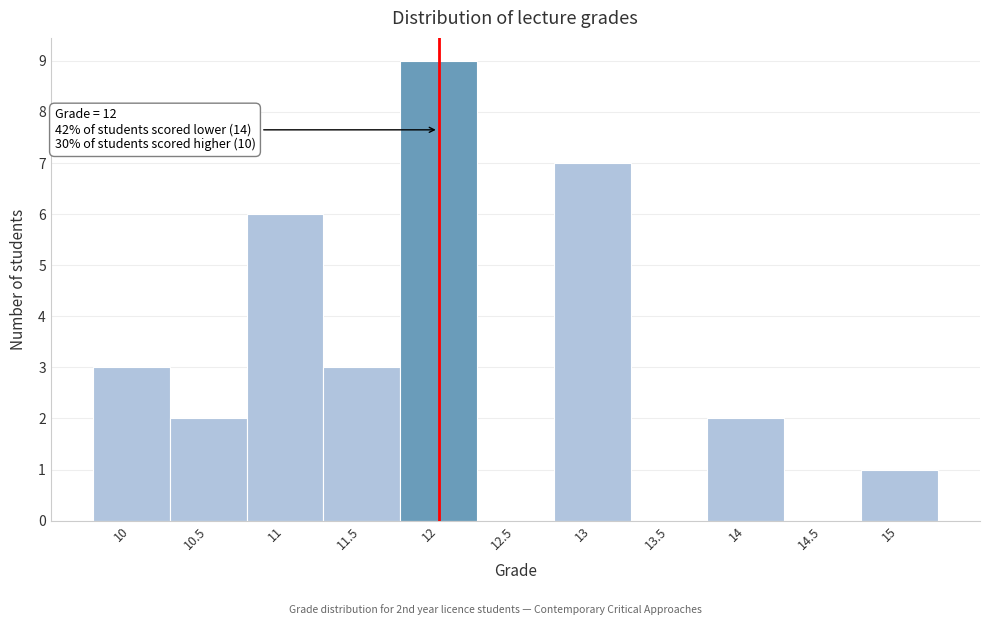

Over which range of the x-axis is the bar tallest?

11.75 to 12.25